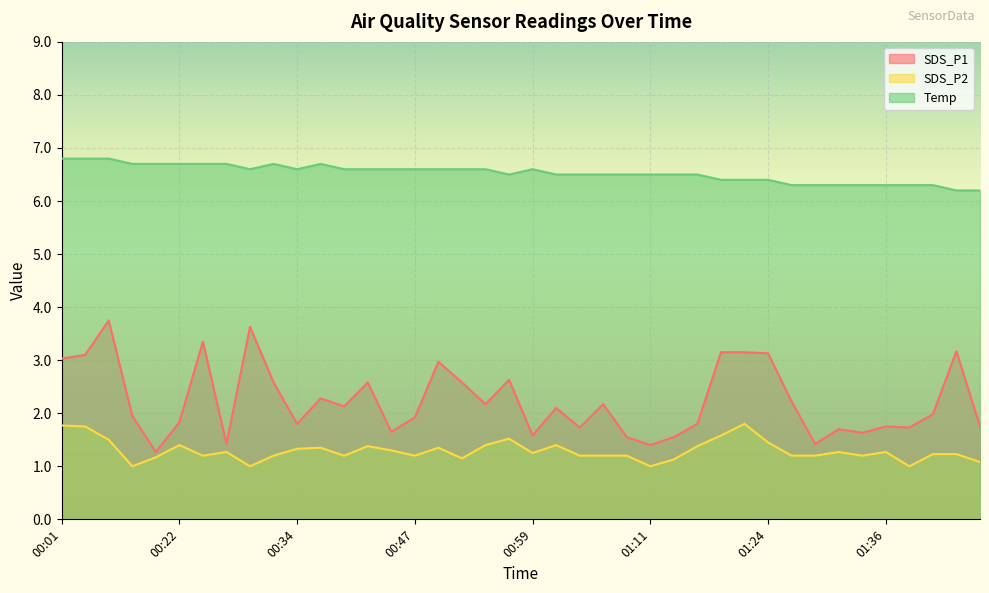

Which has a higher value, 00:15 or 01:01?

00:15